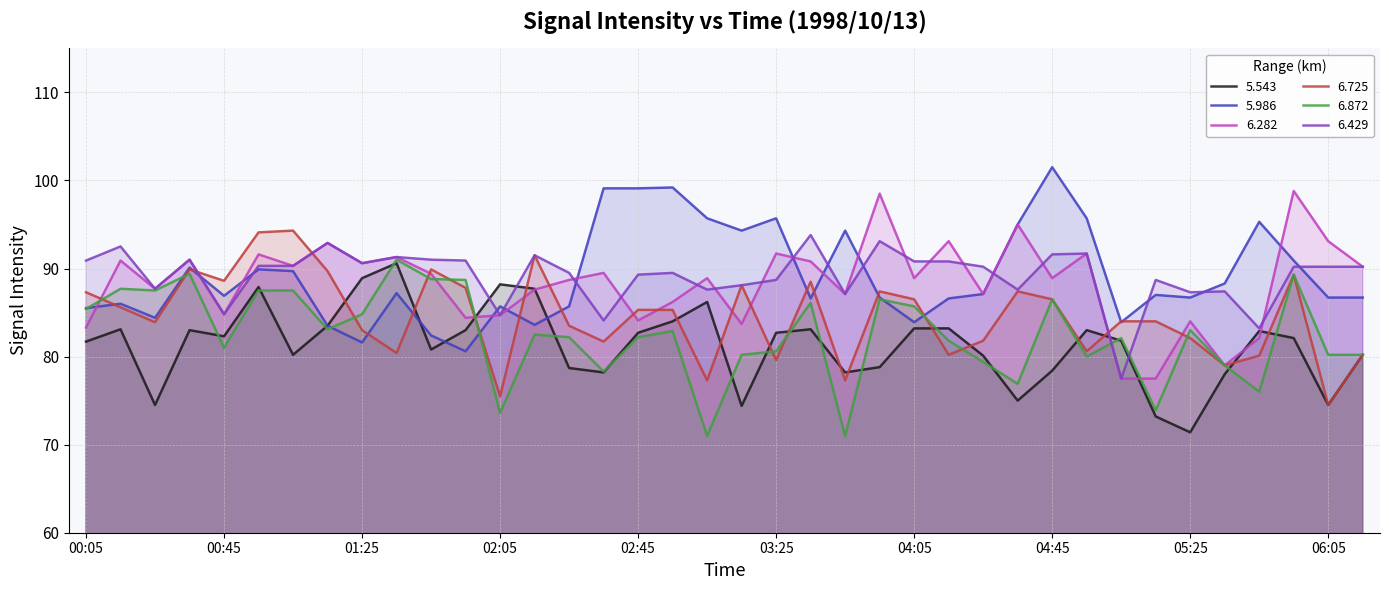

Reading right to left, extract all data points from this chart.

5.543: 80.2	74.5	82.1	82.9	78.0	71.4	73.2	81.8	83.0	78.4	75.0	80.1	83.2	83.2	78.8	78.2	83.1	82.7	74.4	86.2	84.0	82.7	78.2	78.7	87.7	88.2	83.0	80.8	90.6	88.9	83.5	80.2	87.9	82.3	83.0	74.5	83.1	81.7
5.986: 86.7	86.7	90.9	95.3	88.3	86.7	87.0	83.9	95.7	101.5	95.0	87.1	86.6	83.9	86.7	94.3	86.6	95.7	94.3	95.7	99.2	99.1	99.1	85.7	83.6	85.7	80.6	82.4	87.2	81.6	83.5	89.7	89.9	86.9	90.1	84.4	86.0	85.5
6.282: 90.2	93.1	98.8	82.1	79.0	84.0	77.5	77.5	91.7	88.9	95.0	87.1	93.1	88.9	98.5	87.1	90.8	91.7	83.7	88.9	86.2	84.1	89.5	88.7	87.6	84.7	84.4	89.4	91.3	90.6	92.9	90.3	91.6	84.8	91.0	87.7	90.9	83.3
6.725: 80.2	74.5	89.3	80.1	79.0	82.1	84.0	84.0	80.6	86.5	87.4	81.8	80.2	86.5	87.4	77.3	88.5	79.6	88.1	77.3	85.3	85.3	81.7	83.5	91.5	75.5	87.8	89.9	80.4	83.0	89.7	94.3	94.1	88.6	89.9	83.9	85.6	87.3
6.872: 80.2	80.2	89.3	76.0	79.0	83.0	73.9	82.1	80.0	86.5	76.9	79.4	81.8	85.7	86.5	71.0	86.1	80.6	80.2	71.0	82.9	82.2	78.3	82.2	82.5	73.6	88.7	88.8	91.0	84.8	83.1	87.5	87.5	81.0	89.4	87.5	87.7	85.4
6.429: 90.2	90.2	90.2	83.2	87.4	87.3	88.7	77.5	91.7	91.6	87.6	90.2	90.8	90.8	93.1	87.1	93.8	88.7	88.1	87.6	89.5	89.3	84.1	89.5	91.5	84.7	90.9	91.0	91.3	90.6	92.9	90.3	90.3	84.8	91.0	87.7	92.5	90.9